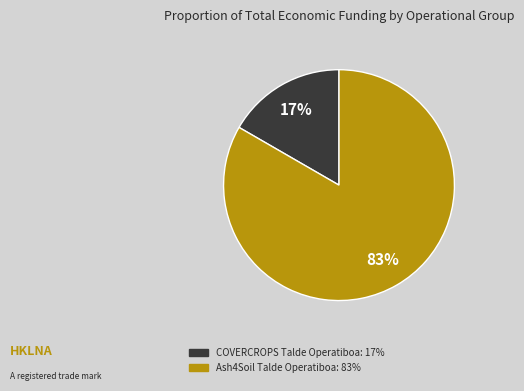

To the nearest percent, what percentage of the pie is Ash4Soil?

83%